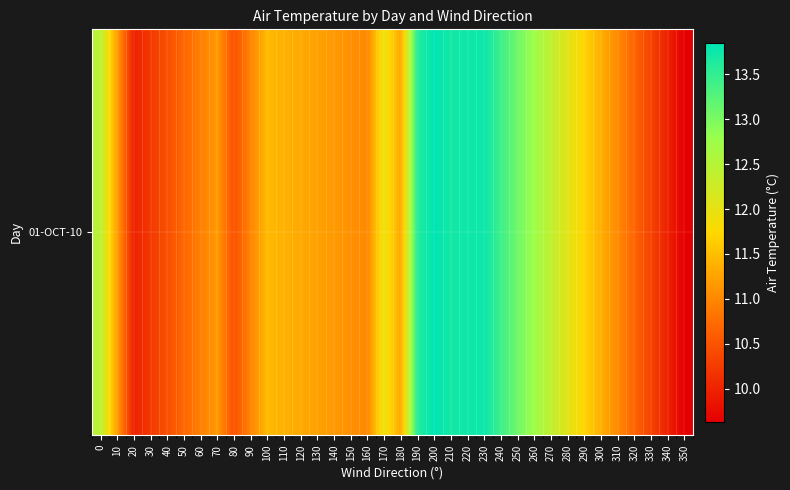

The value at 250 is 13.1. True or false?

True